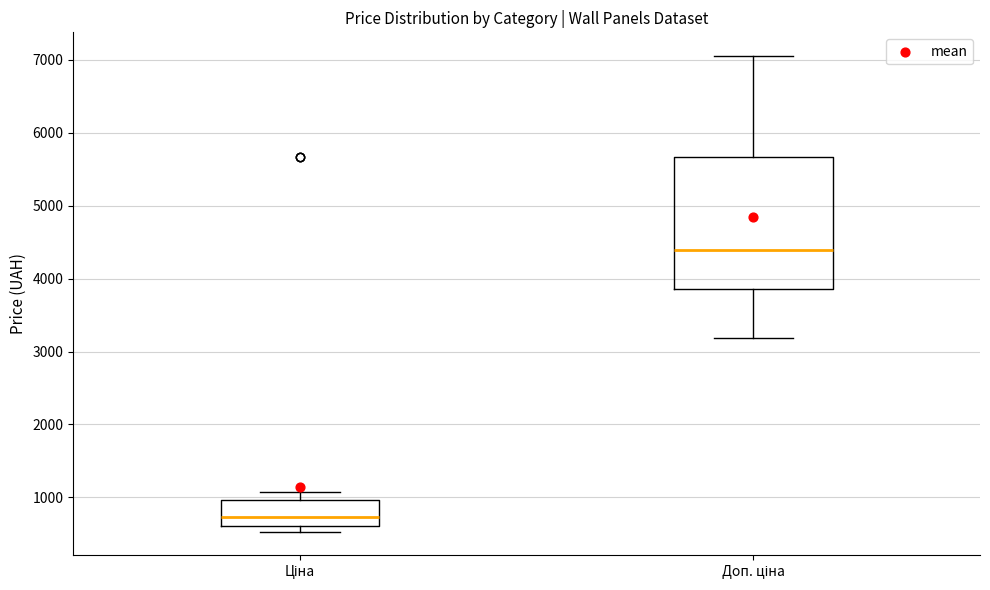

Reading left to right, transcribe this box plot: for each box, give where its median line is, the range the box spans, and where its two whiskers end, as read against the y-axis. The values are not printed on the chart, so give them approximately, as read against the axis.

Ціна: median 700, box 600 to 1000, whiskers 500 to 1100
Доп. ціна: median 4400, box 3900 to 5700, whiskers 3200 to 7100